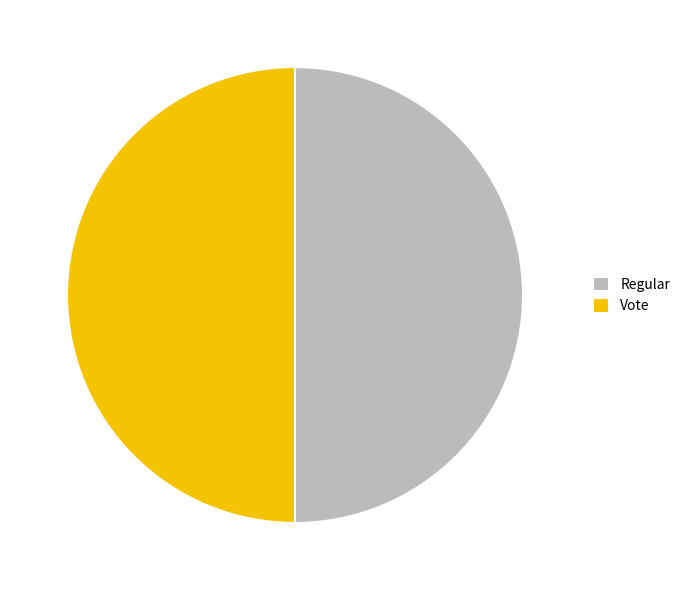

Count the number of slices in the pie.

2